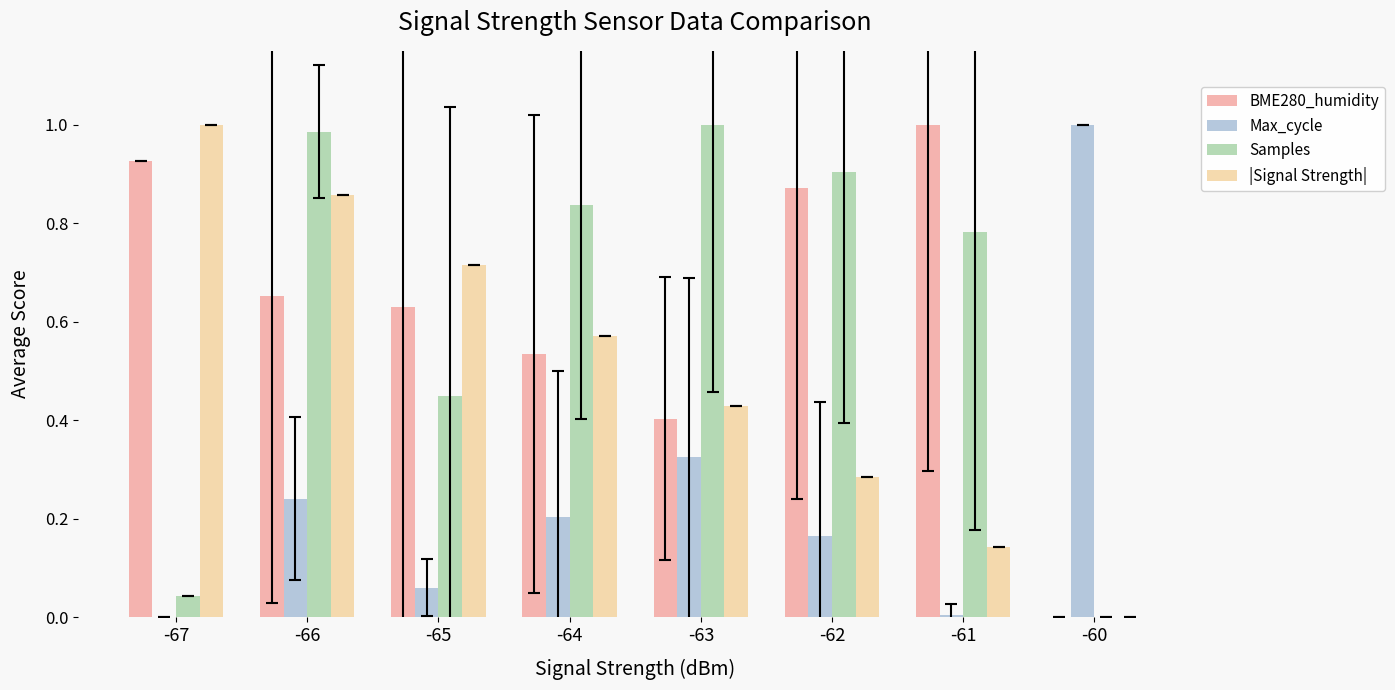

What is the sum of all BME280_humidity values?

5.0